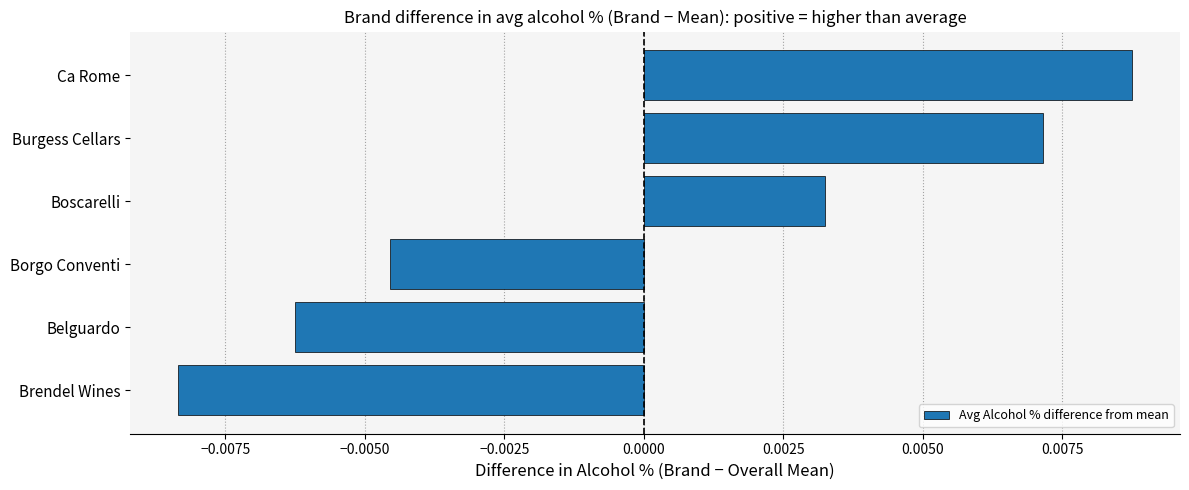

Which has a higher value, Borgo Conventi or Brendel Wines?

Borgo Conventi